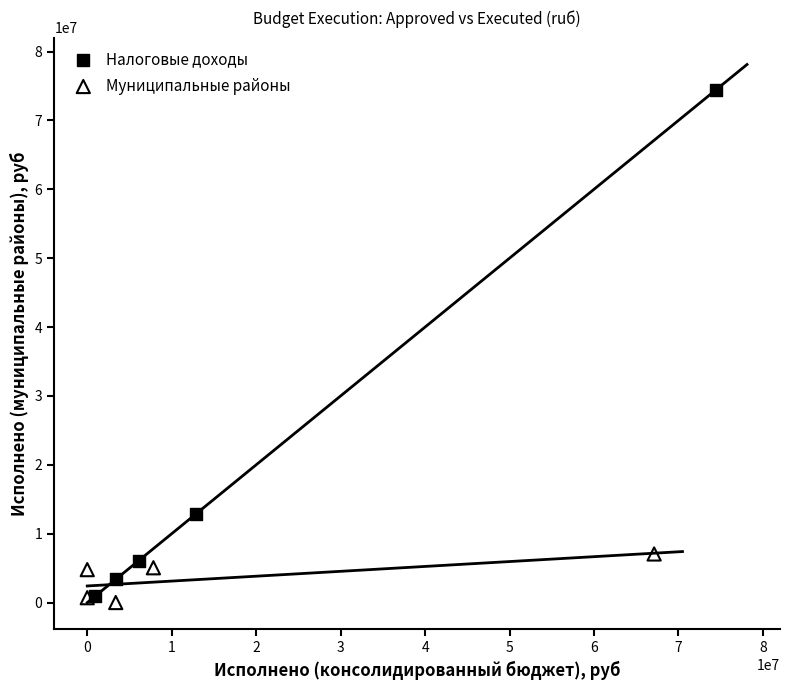

Which series has the widest spread of Y values?

Налоговые доходы